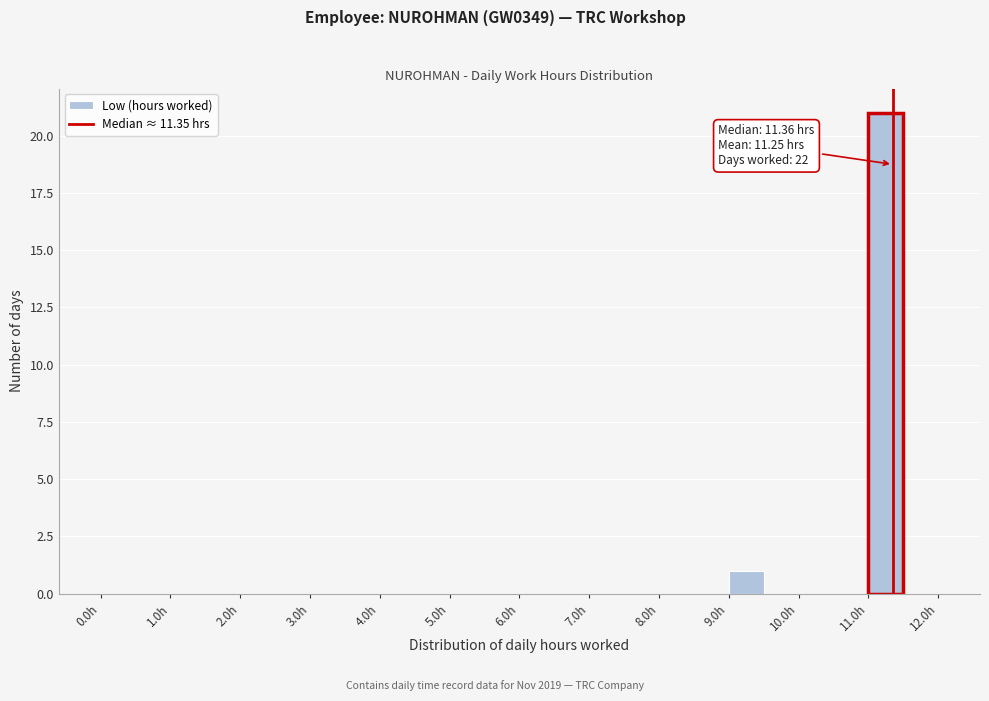

Over which range of the x-axis is the bar tallest?

11.0 to 11.5